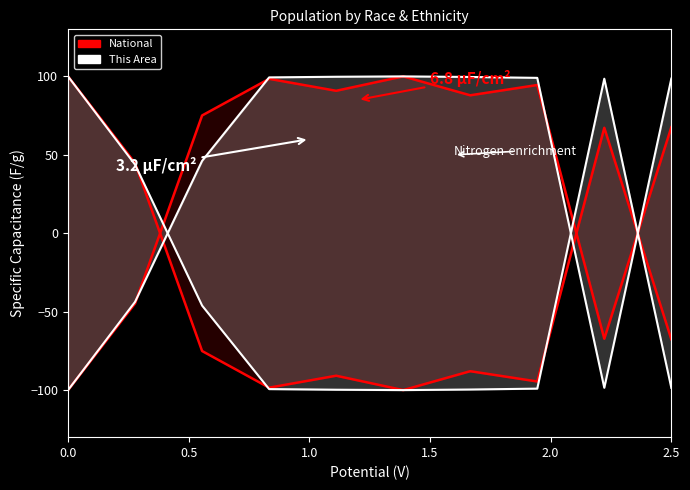

How many data points in National are above -75?

4